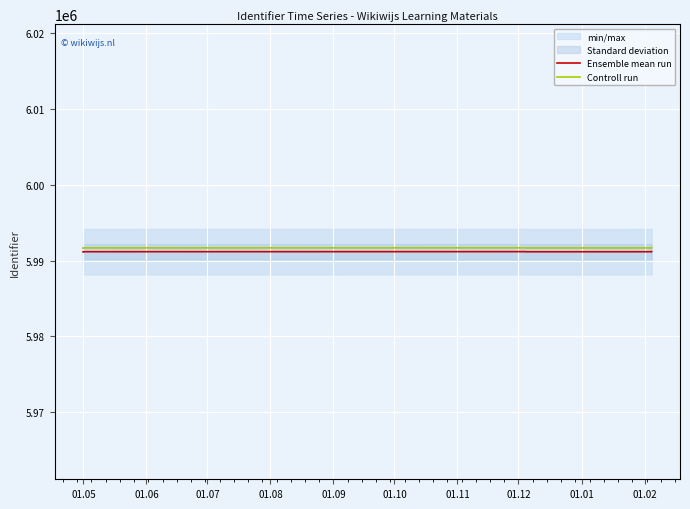

Where is the first local minimum for Ensemble mean run?

01.08